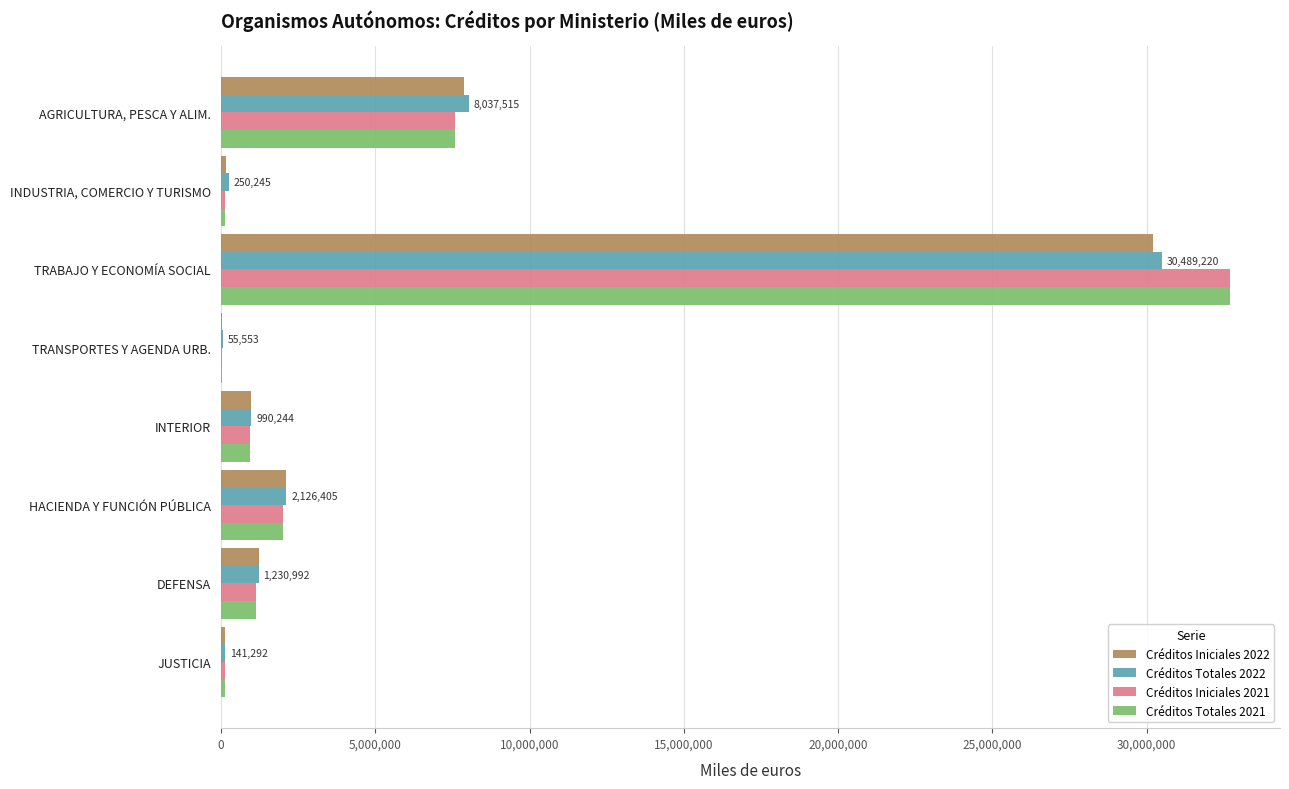

What is the greatest value displayed?

32680763